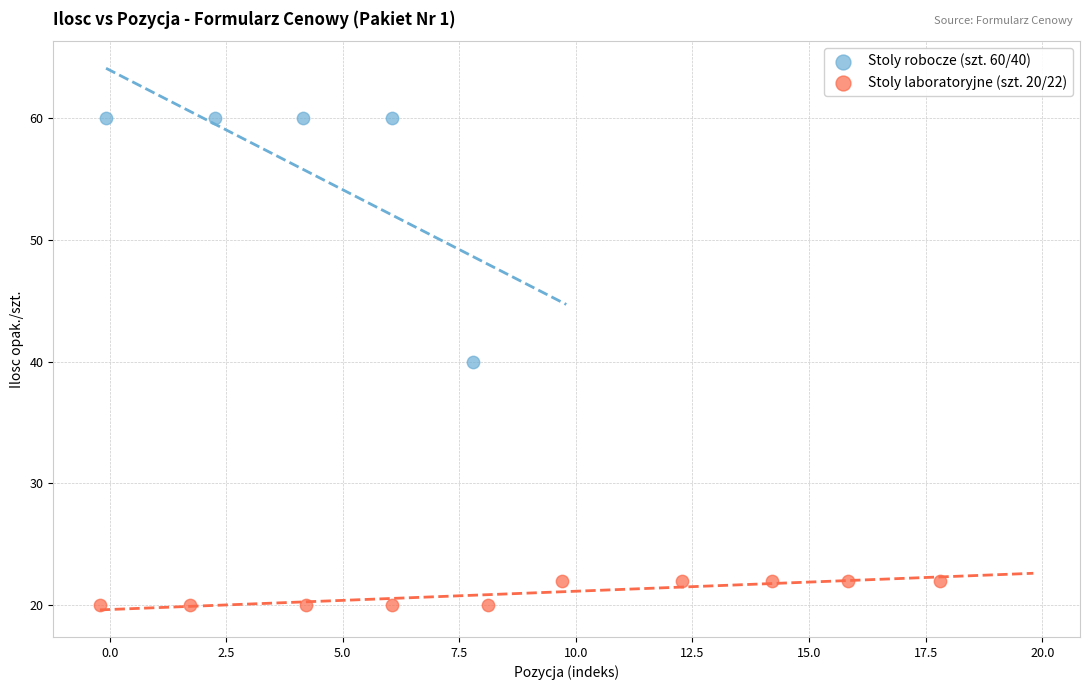

Which series has the largest Y range (max minus min)?

Stoly robocze (szt. 60/40)